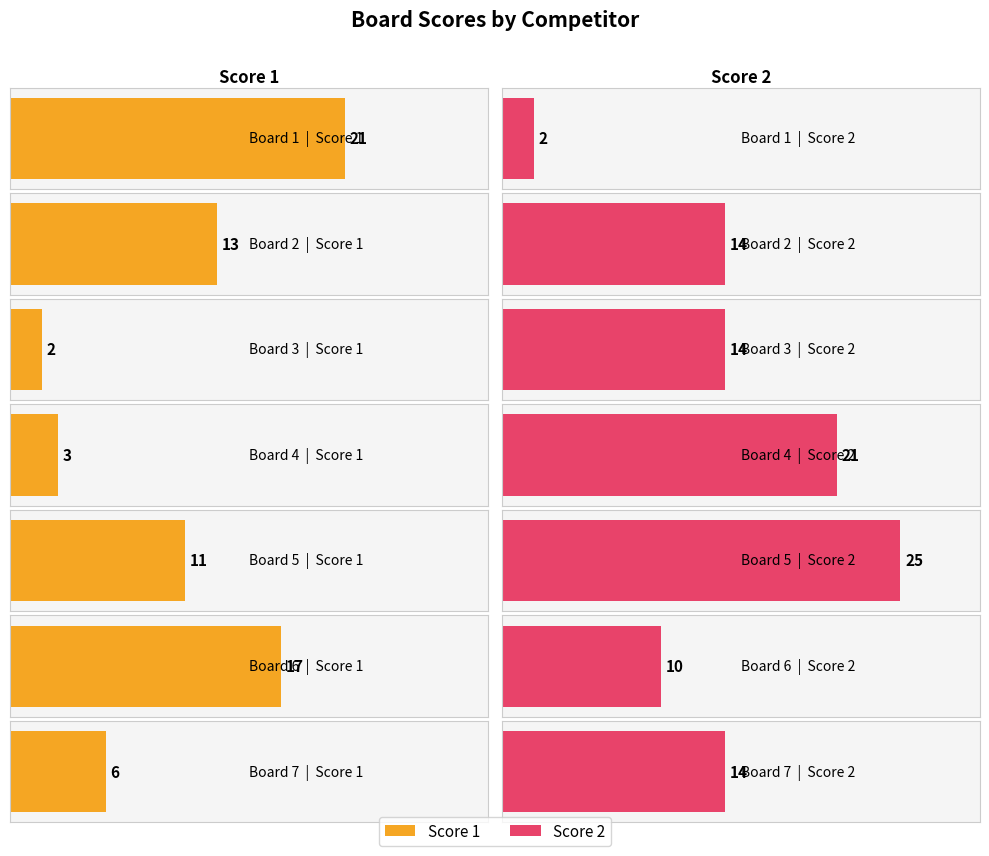

List the series in order of their overall mean, highest first.

Score 2, Score 1